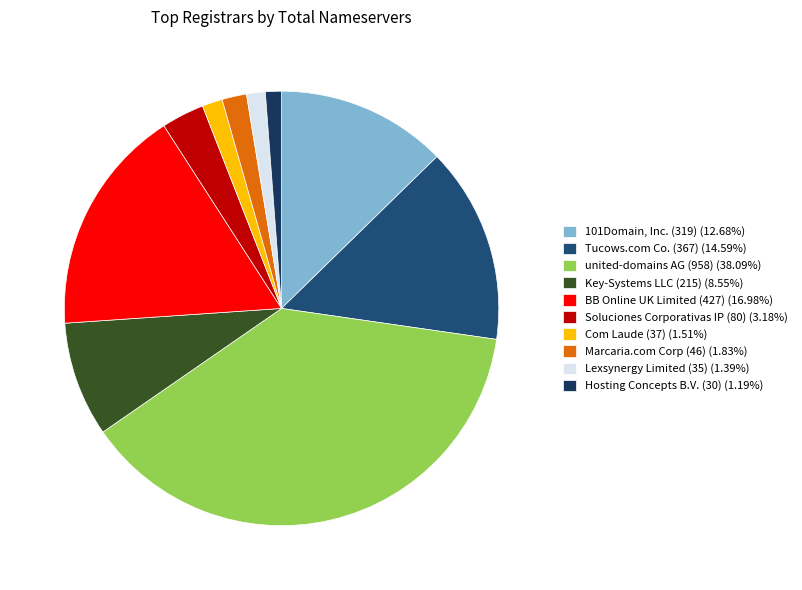

Rank the categories by value from lowest to highest.

Hosting Concepts B.V. (30), Lexsynergy Limited (35), Com Laude (37), Marcaria.com Corp (46), Soluciones Corporativas IP (80), Key-Systems LLC (215), 101Domain, Inc. (319), Tucows.com Co. (367), BB Online UK Limited (427), united-domains AG (958)